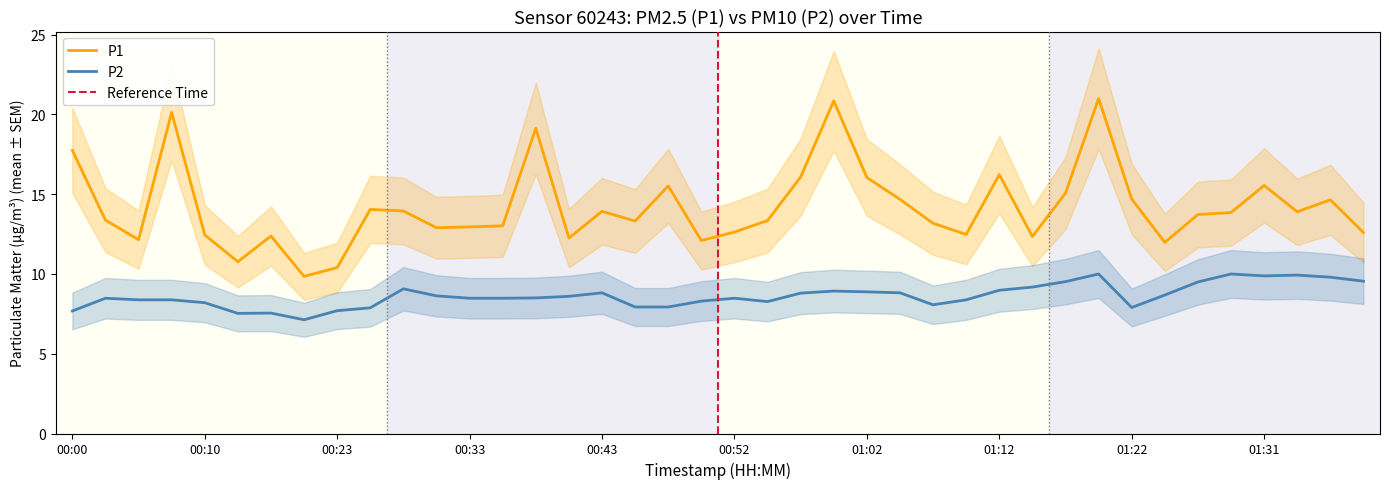

Reading left to right, list all the values displayed in this chart.

P1: 17.8	13.4	12.2	20.1	12.4	10.8	12.4	9.8	10.4	14.1	13.9	12.9	12.9	13.0	19.1	12.2	13.9	13.3	15.5	12.1	12.6	13.3	16.1	20.9	16.1	14.7	13.2	12.5	16.2	12.3	15.1	21.0	14.7	12.0	13.7	13.8	15.6	13.9	14.7	12.6
P2: 7.7	8.5	8.4	8.4	8.2	7.5	7.5	7.1	7.7	7.9	9.1	8.6	8.5	8.5	8.5	8.6	8.8	7.9	7.9	8.3	8.5	8.3	8.8	8.9	8.9	8.8	8.1	8.4	9.0	9.2	9.5	10.0	7.9	8.7	9.5	10.0	9.9	9.9	9.8	9.6